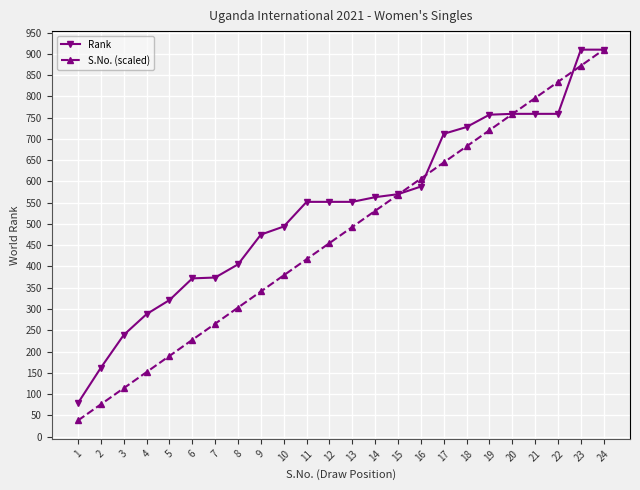

What is the sum of all Rank values?

12880.0